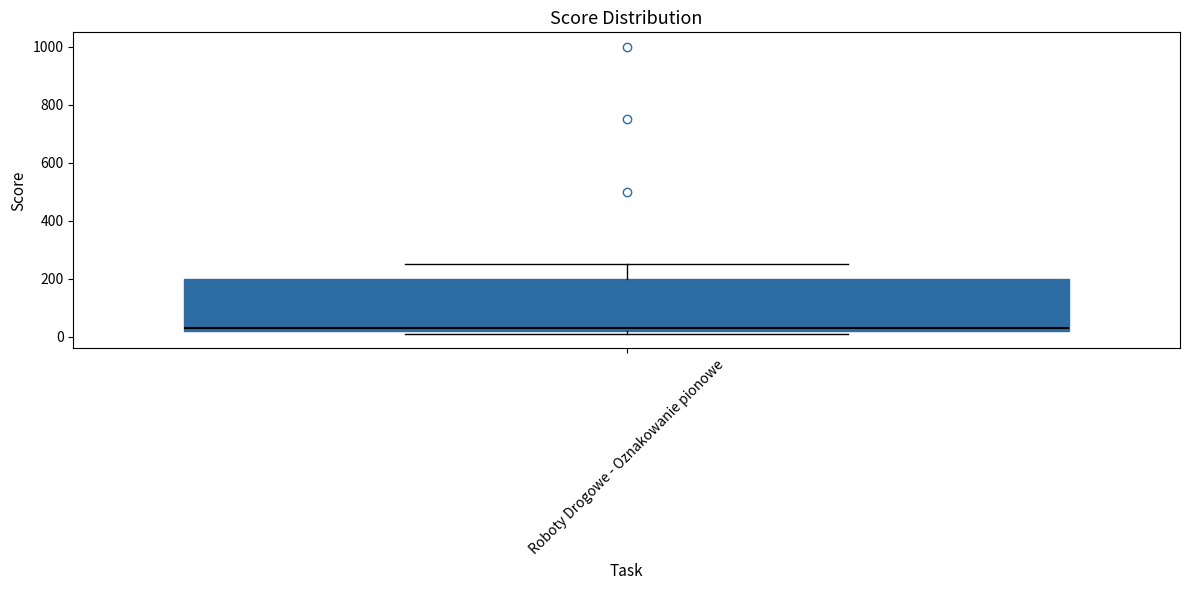

Where does the median line of the box for Roboty Drogowe - Oznakowanie pionowe sit on the y-axis? The values are not printed on the chart, so give them approximately, as read against the axis.

40